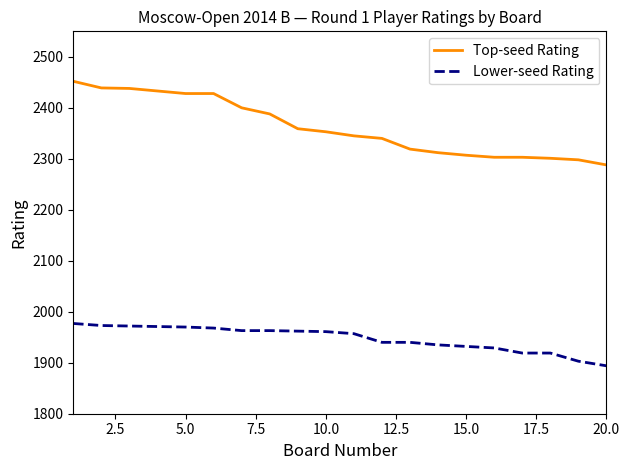

What is the average value of the Top-seed Rating series?

2362